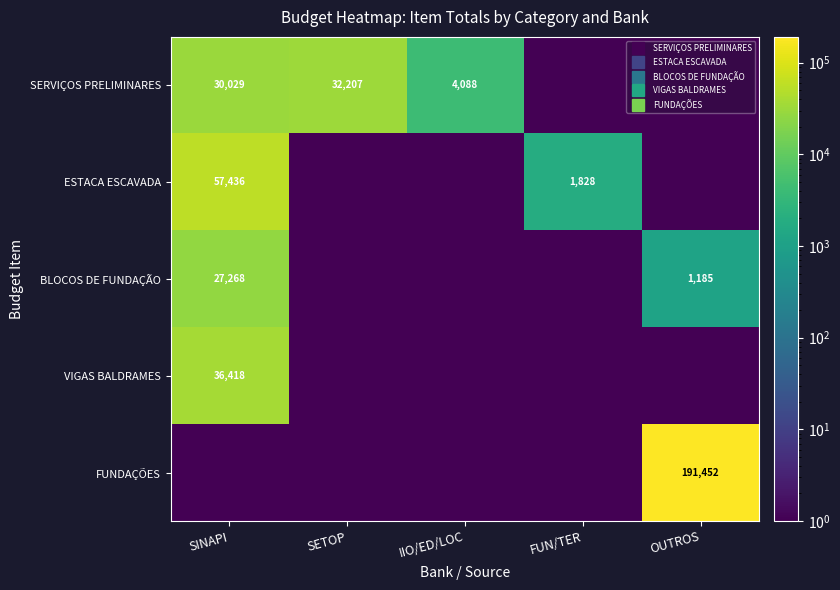

True or false: VIGAS BALDRAMES has a value of 0.0 at FUN/TER.

False